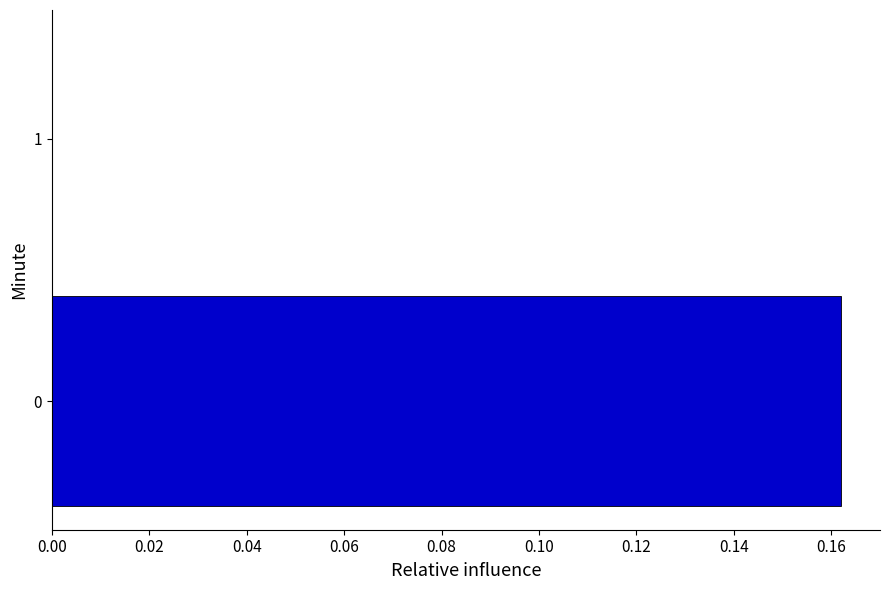

Does the chart contain stacked bars?

No